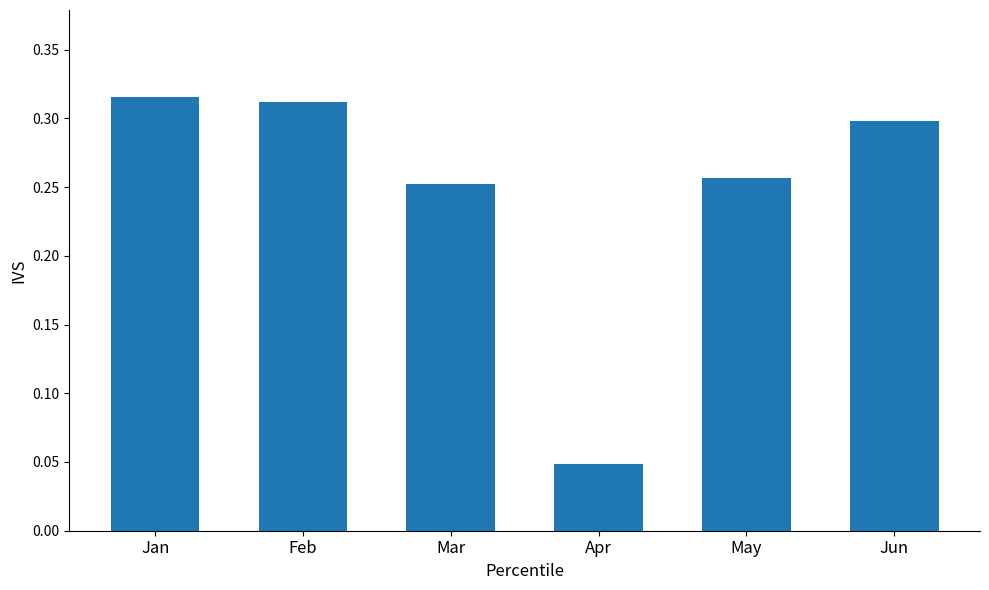

Rank the categories by value from highest to lowest.

Jan, Feb, Jun, May, Mar, Apr